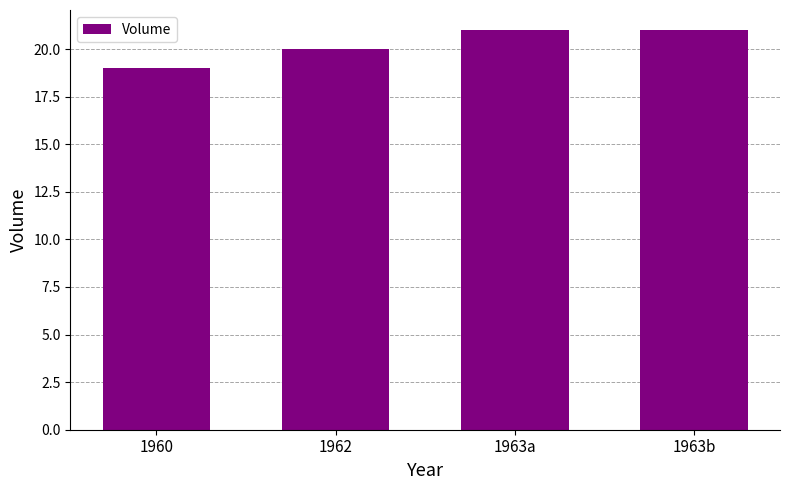

What is the label of the 4th bar from the left?

1963b